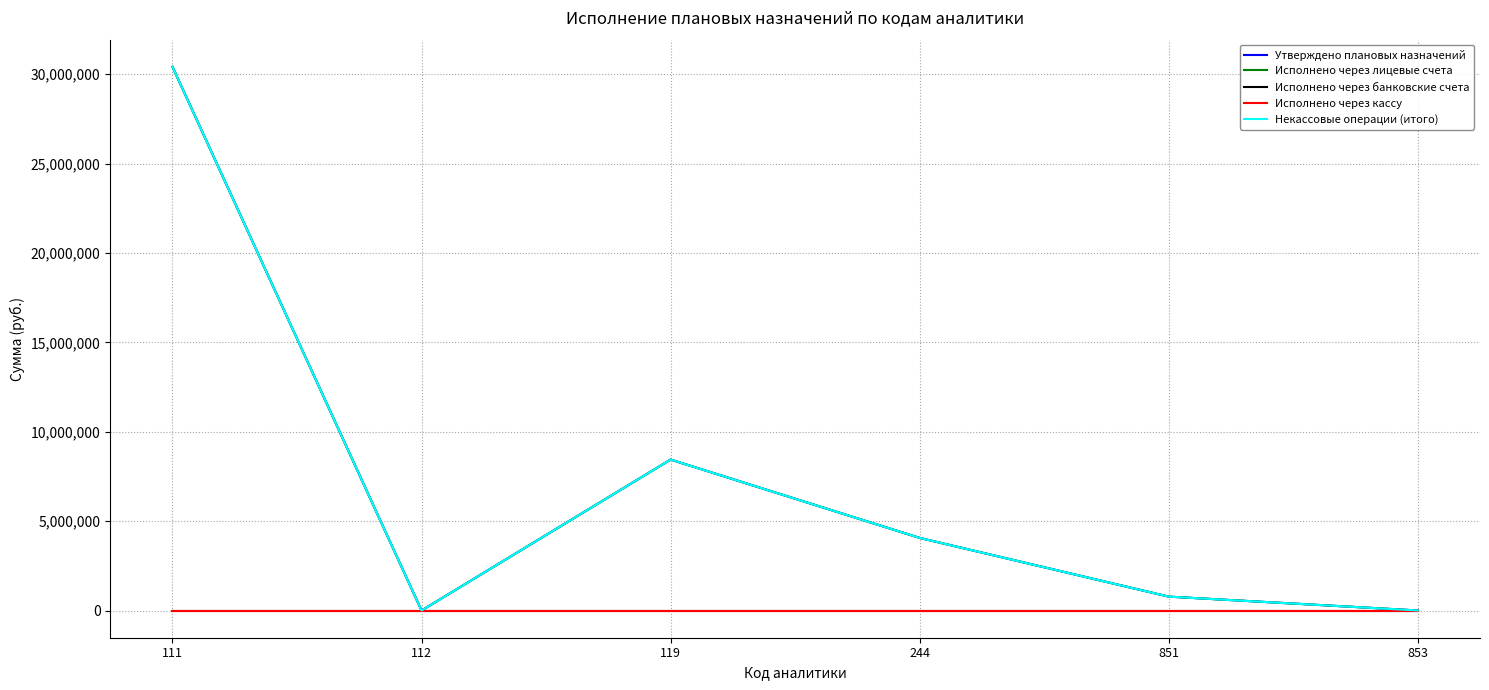

Which series has the largest total across all categories?

Утверждено плановых назначений